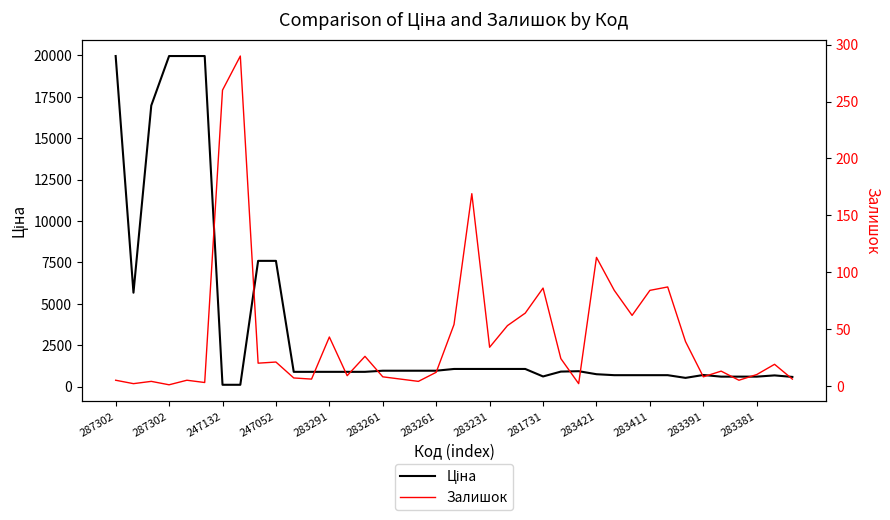

Which category has the highest value in the Ціна series?

287302